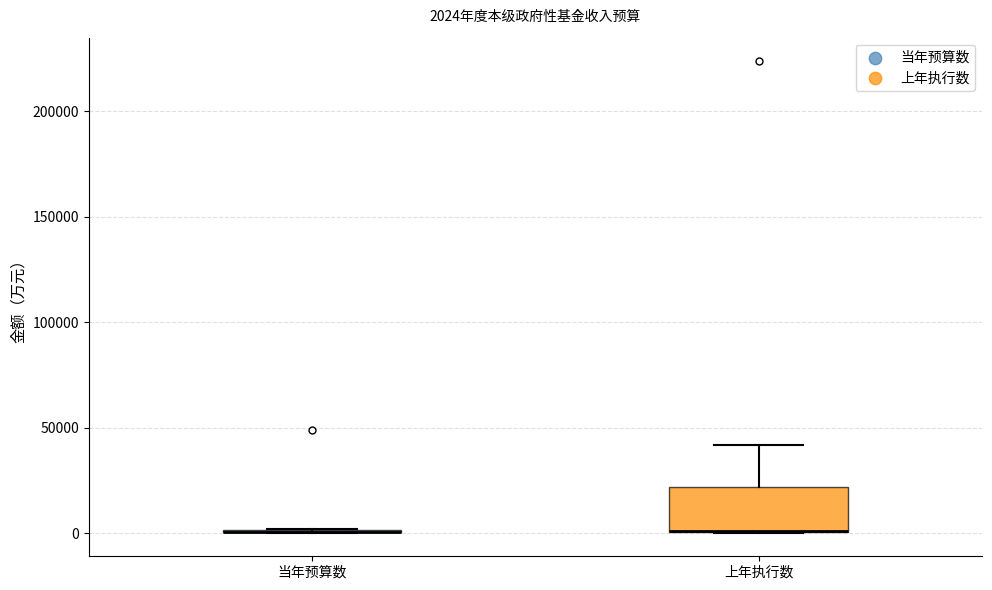

Comparing the boxes themselves (not the whiskers), which one is the tallest?

上年执行数